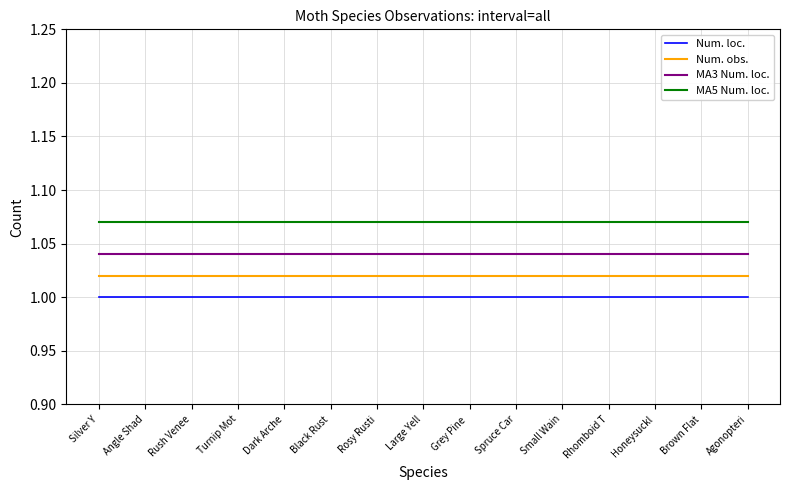

Read the Num. loc. value at Rhomboid T.

1.0